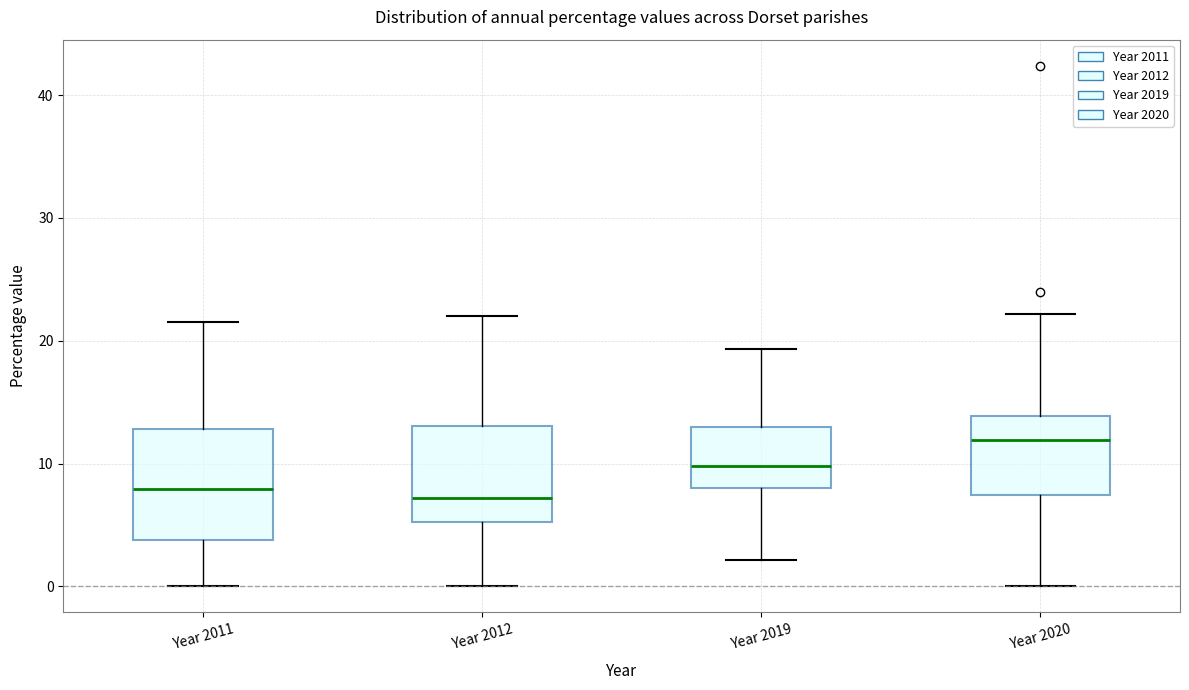

Reading left to right, transcribe this box plot: for each box, give where its median line is, the range the box spans, and where its two whiskers end, as read against the y-axis. The values are not printed on the chart, so give them approximately, as read against the axis.

Year 2011: median 8, box 4 to 13, whiskers 0 to 22
Year 2012: median 7, box 5 to 13, whiskers 0 to 22
Year 2019: median 10, box 8 to 13, whiskers 2 to 19
Year 2020: median 12, box 7 to 14, whiskers 0 to 22